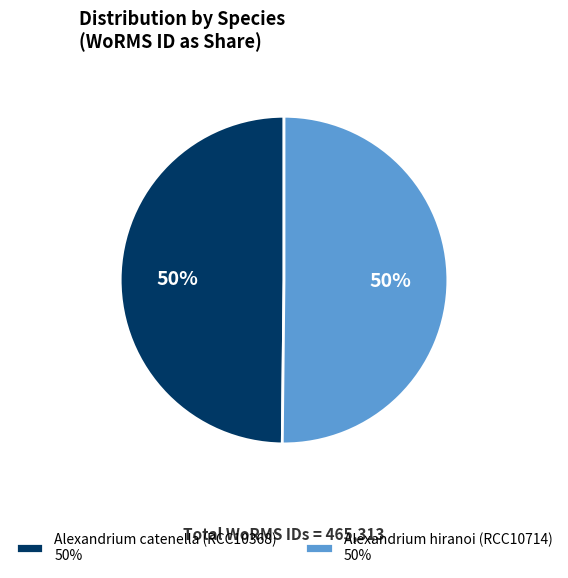

Do Alexandrium catenella (RCC10368) 50% and Alexandrium hiranoi (RCC10714) 50% together represent more than half of the pie?

Yes